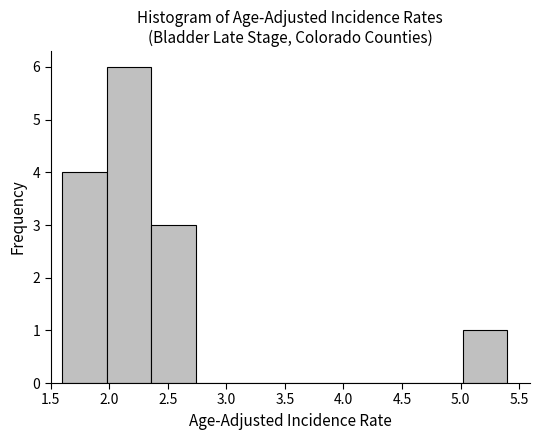

Reading left to right, list every bar in this chart as the range it spans on the x-axis followed by its height. Neither the bar edges nor the heights are printed on the chart, so give them approximately, as read against the axes.

1.60 to 1.98: 4
1.98 to 2.36: 6
2.36 to 2.74: 3
2.74 to 3.12: 0
3.12 to 3.50: 0
3.50 to 3.88: 0
3.88 to 4.26: 0
4.26 to 4.64: 0
4.64 to 5.02: 0
5.02 to 5.40: 1